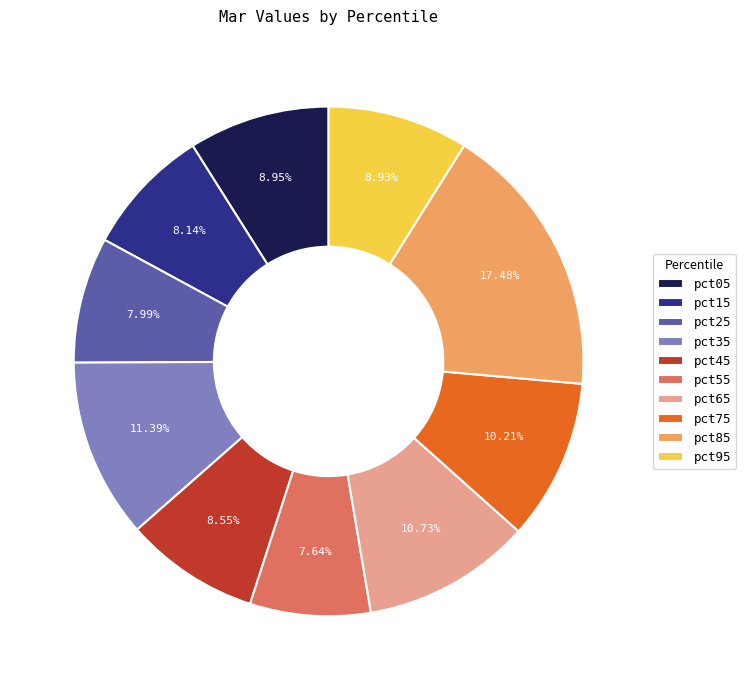

Is there a majority slice in this chart?

No